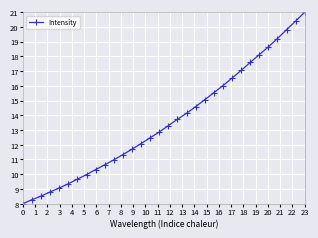

What is the smallest value displayed?

8.0